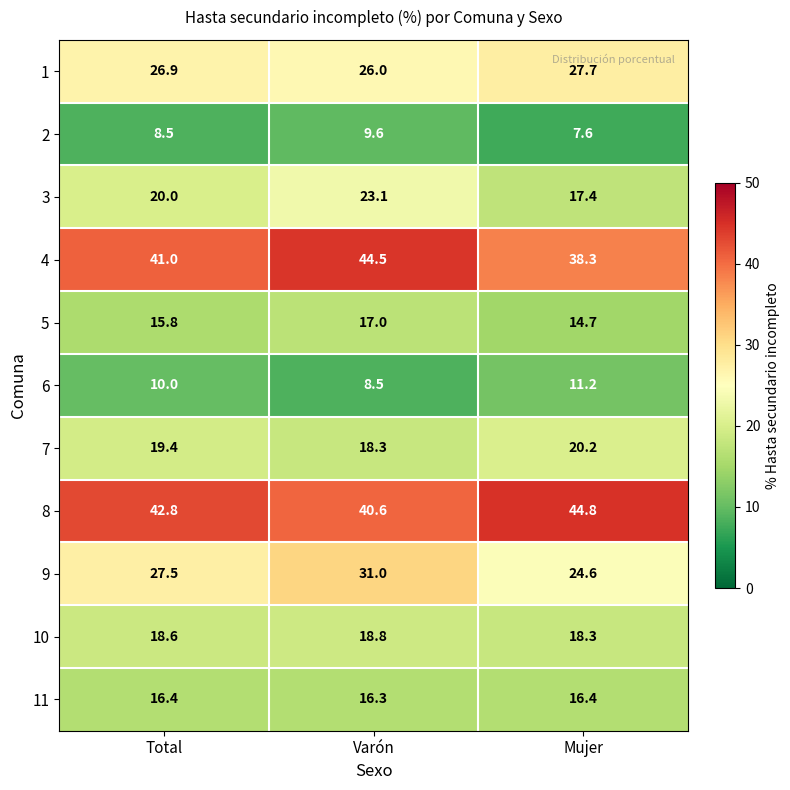

List the series in order of their peak value, lowest first.

2, 6, 11, 5, 10, 7, 3, 1, 9, 4, 8